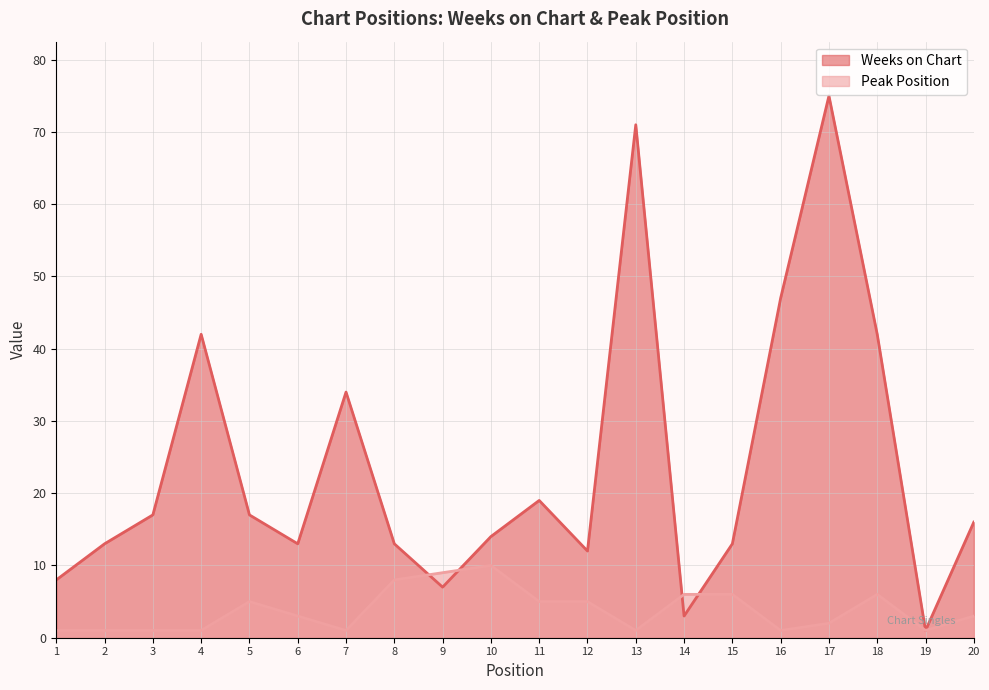

What is the approximate value of Weeks on Chart at 12, to the nearest 10?

10